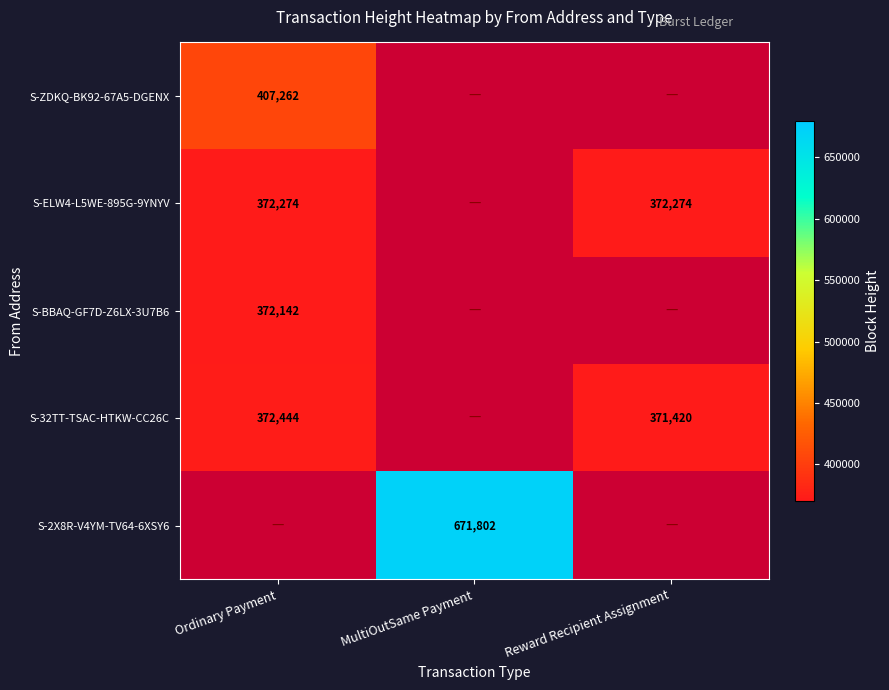

What is the sum of the S-32TT-TSAC-HTKW-CC26C values at Ordinary Payment and Reward Recipient Assignment?

743864